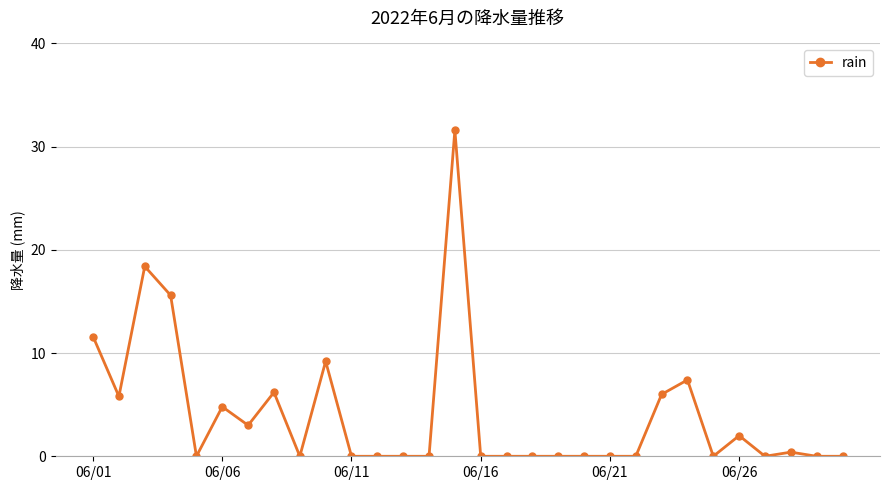

What is the difference between the maximum and minimum values?

31.6